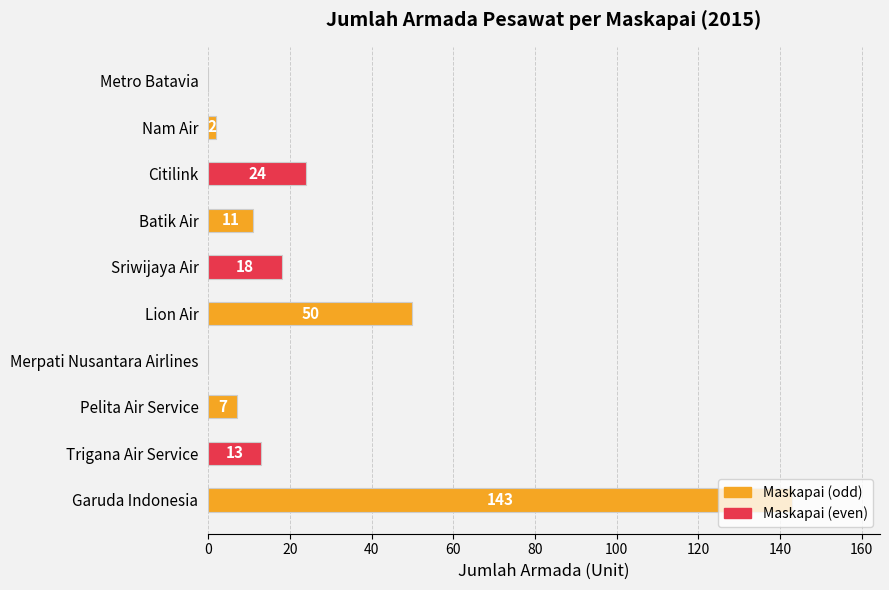

The value at Sriwijaya Air is 27. True or false?

False